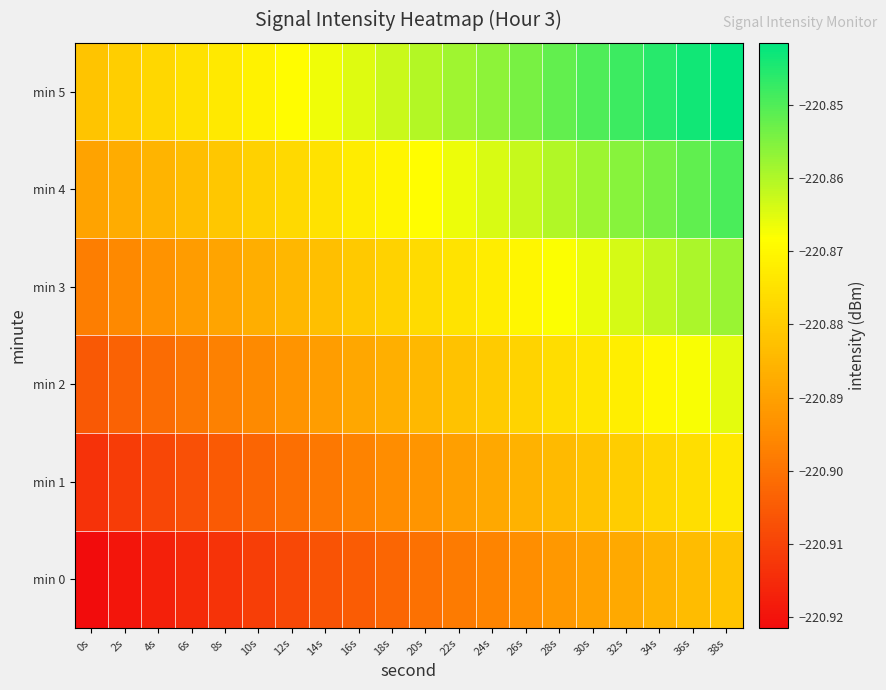

List the series in order of their overall mean, lowest first.

min 0, min 1, min 2, min 3, min 4, min 5